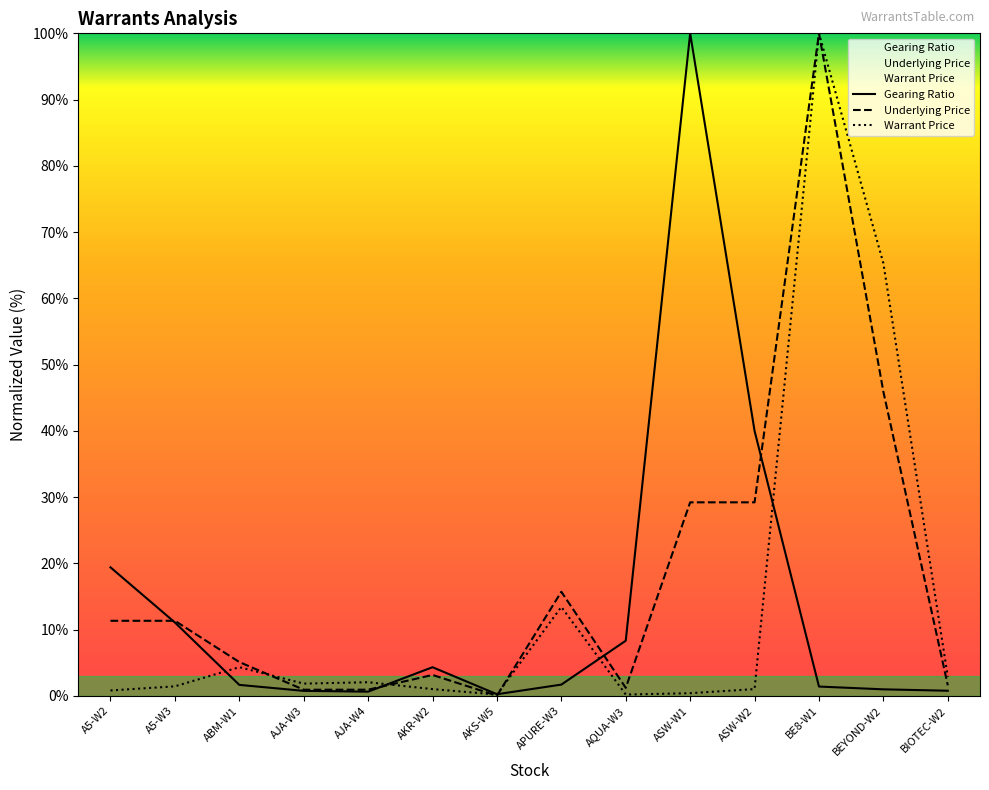

Rank the series at BE8-W1 from lowest to highest value.

Gearing Ratio, Underlying Price, Warrant Price